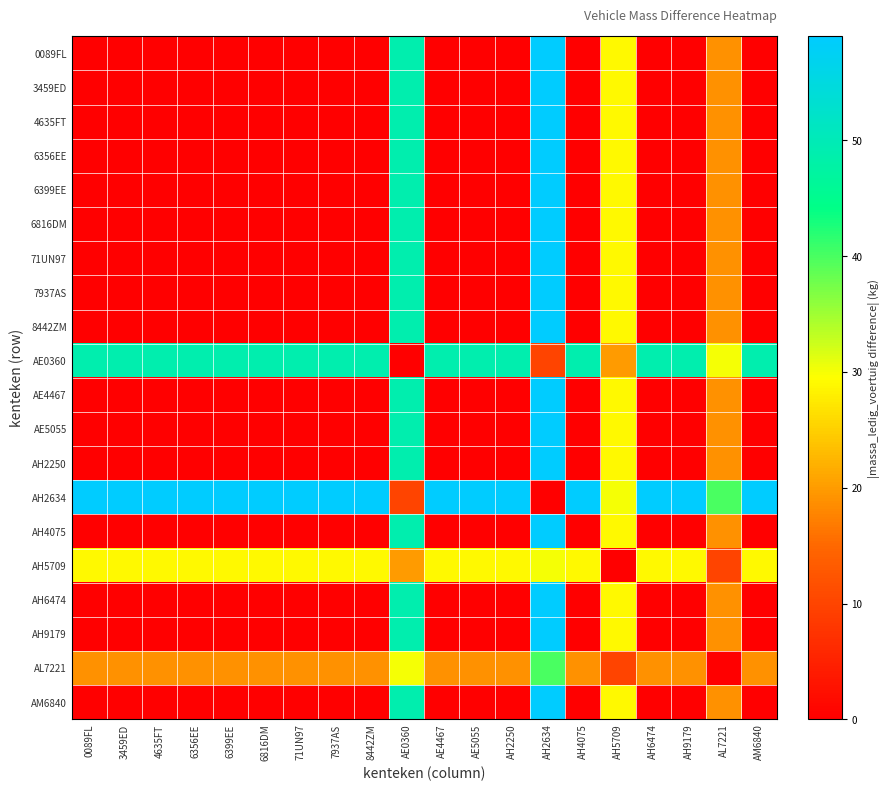

List the series in order of their peak value, highest first.

0089FL, 3459ED, 4635FT, 6356EE, 6399EE, 6816DM, 71UN97, 7937AS, 8442ZM, AE4467, AE5055, AH2250, AH2634, AH4075, AH6474, AH9179, AM6840, AE0360, AL7221, AH5709